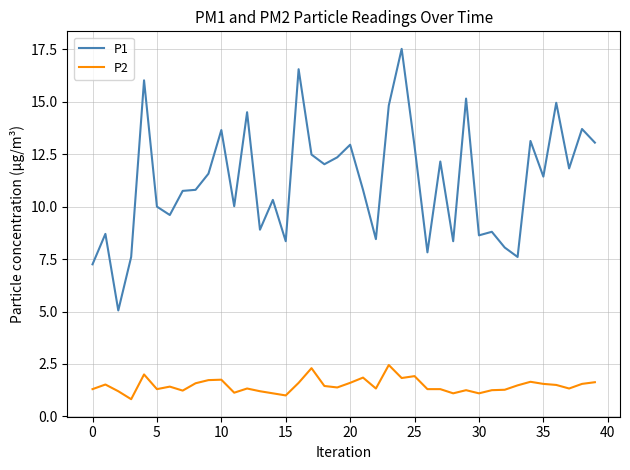

True or false: P2 and P1 intersect in this chart.

False